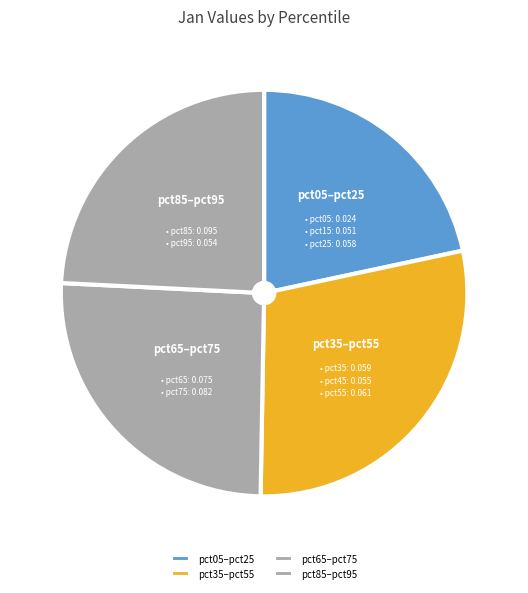

Approximately how many times larger is the value at pct85–pct95 compared to pct65–pct75?

0.9